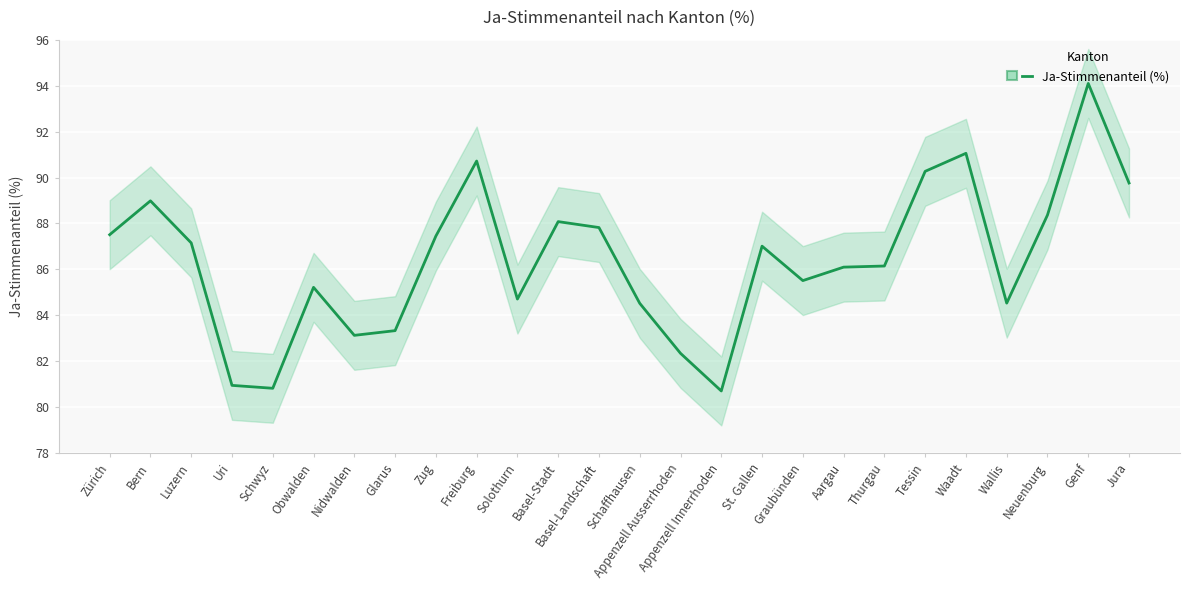

Reading left to right, extract all data points from this chart.

87.5	89.0	87.2	81.0	80.8	85.2	83.1	83.3	87.5	90.7	84.7	88.1	87.8	84.5	82.3	80.7	87.0	85.5	86.1	86.1	90.3	91.1	84.5	88.4	94.1	89.8